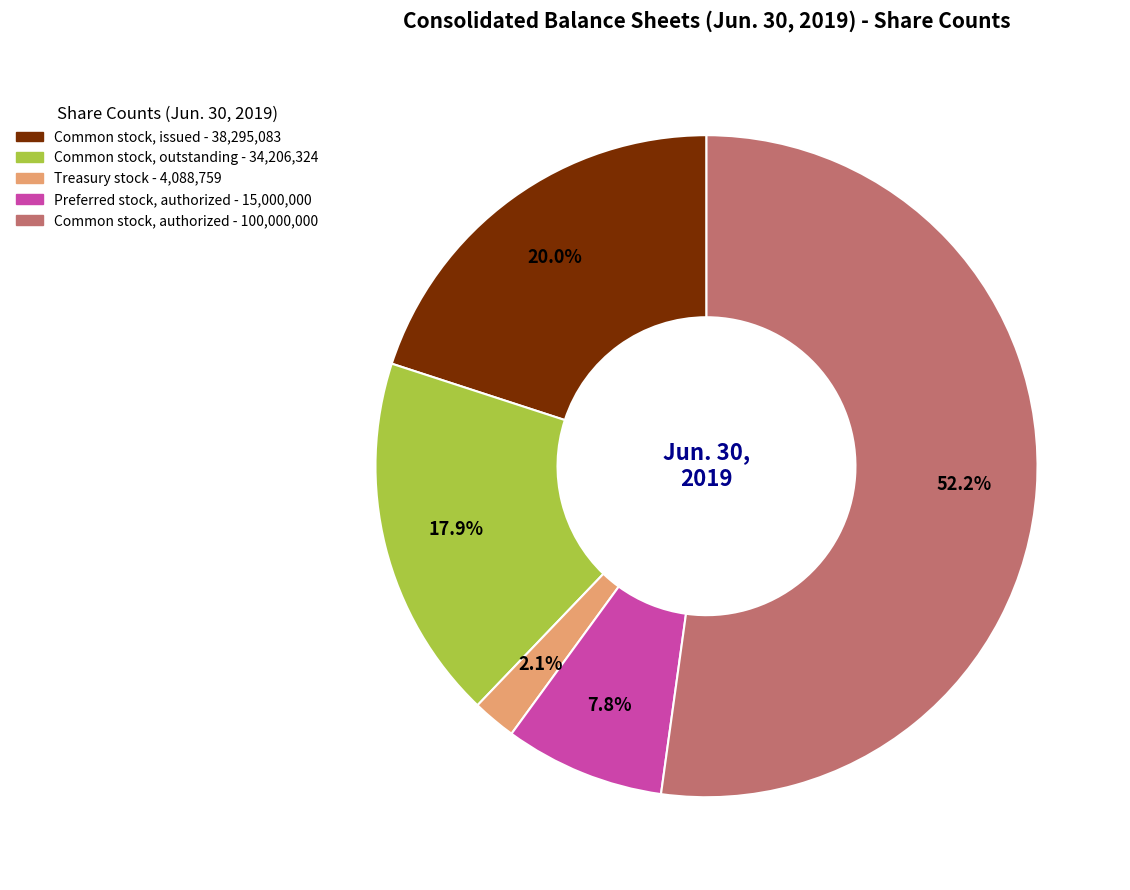

Which category accounts for the majority?

Common stock, authorized